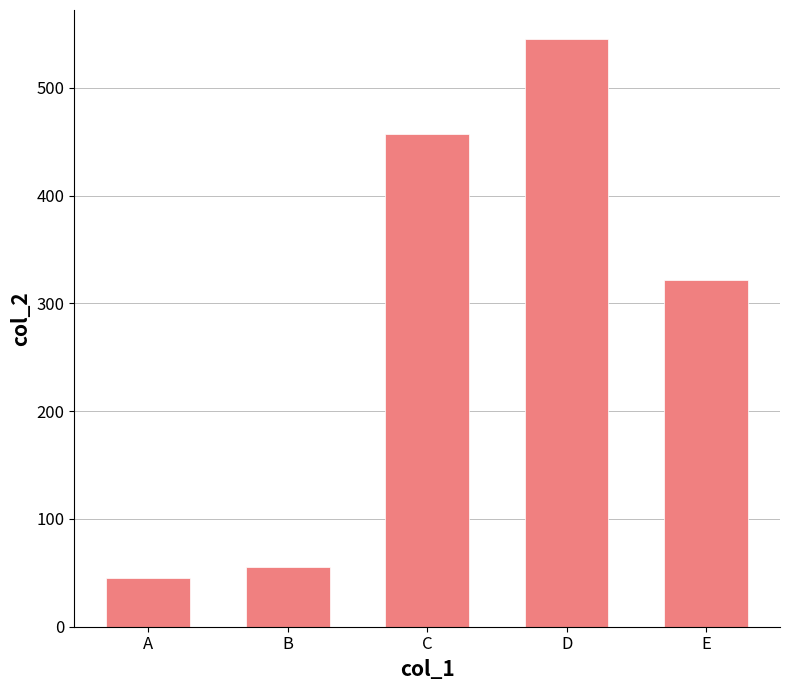

True or false: the data shows 775 at D.

False